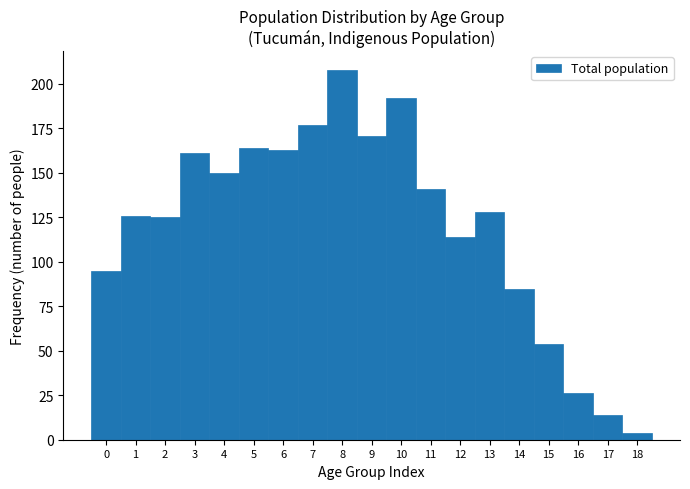

What is the height of the bar covering 11.5 to 12.5 on the x-axis? The values are not printed on the chart, so give them approximately, as read against the axis.

115